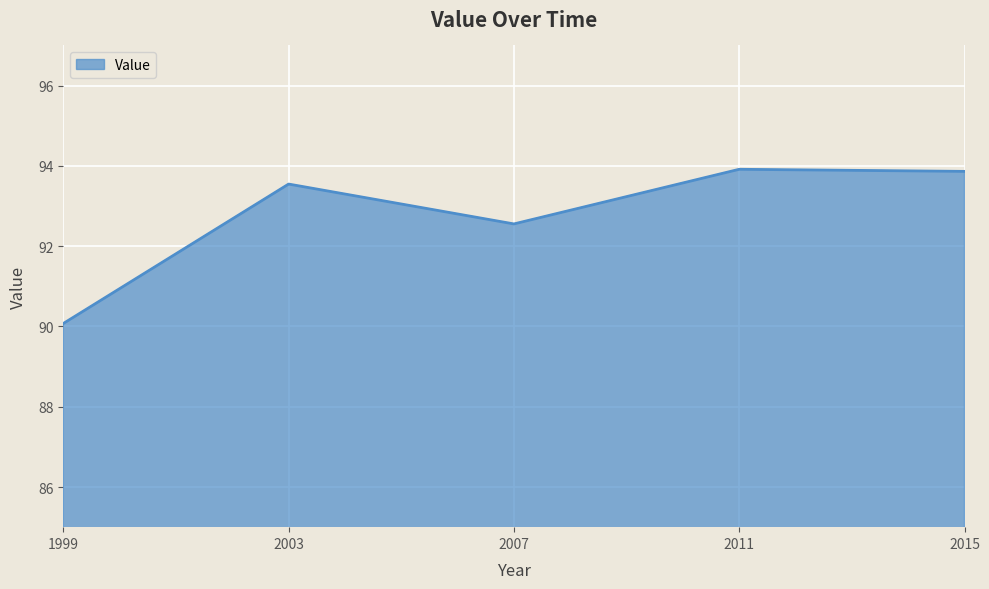

What is the approximate value at 2007?

92.6